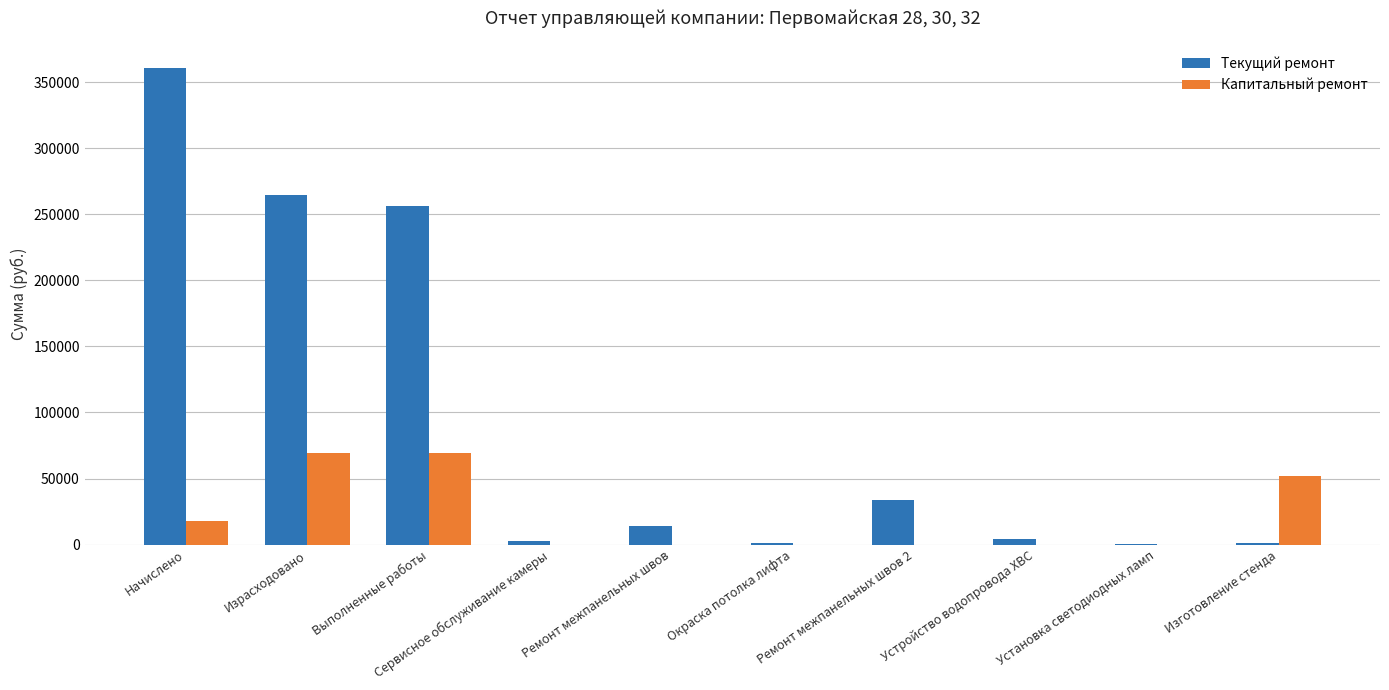

Which series has the largest total across all categories?

Текущий ремонт